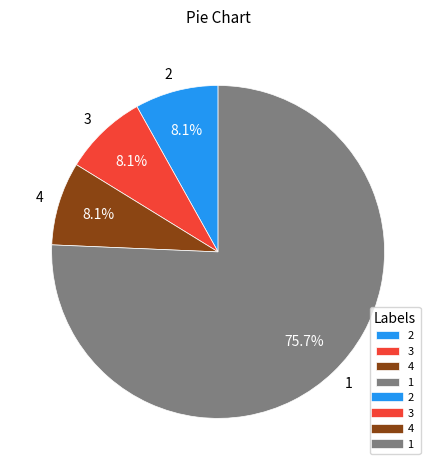

Is there a majority slice in this chart?

Yes